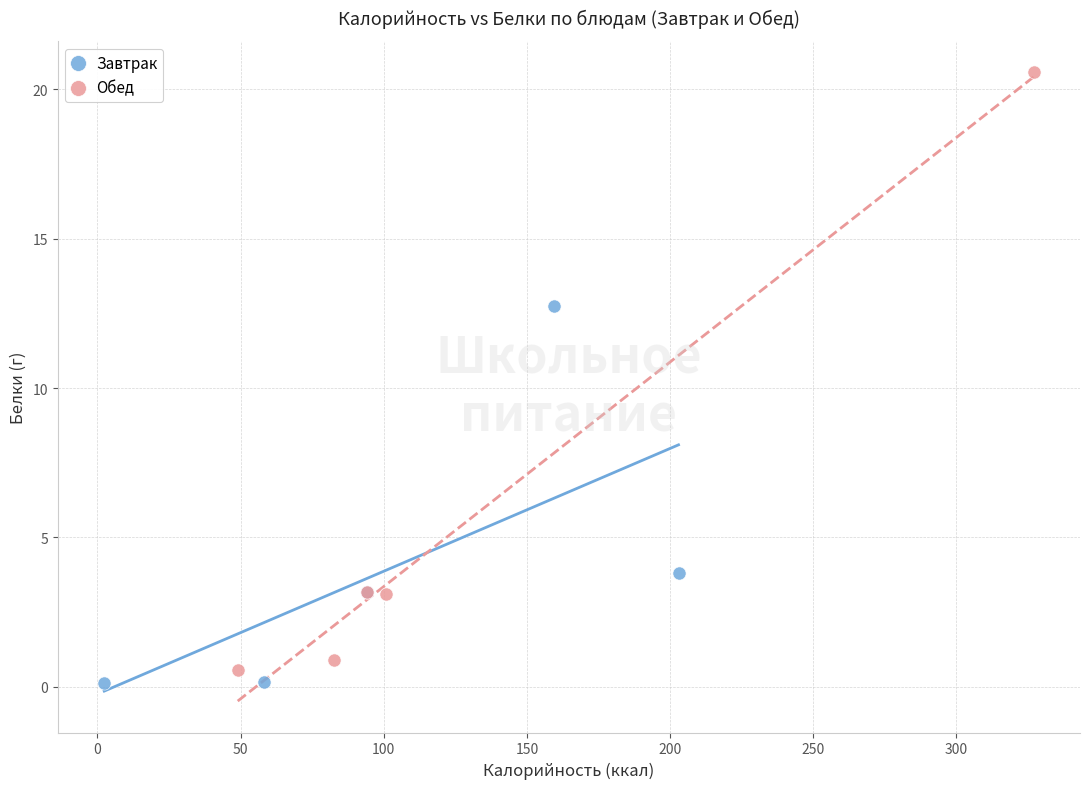

Which series reaches the maximum Y coordinate?

Обед